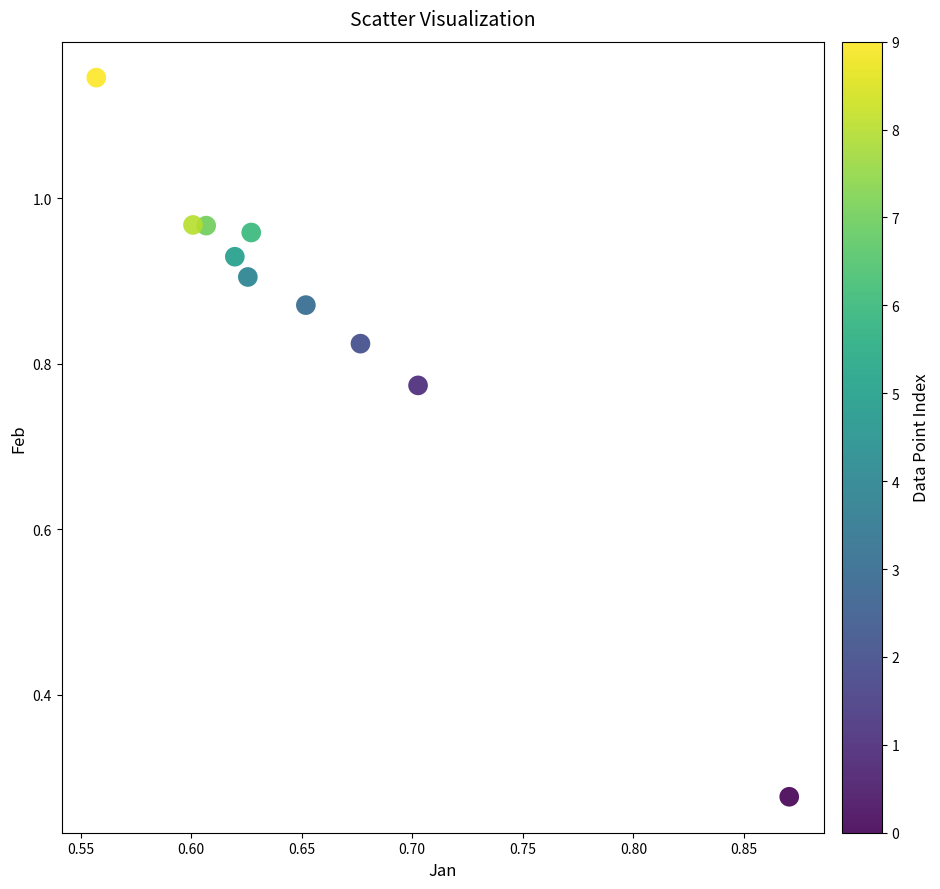

What is the average X value?

0.7